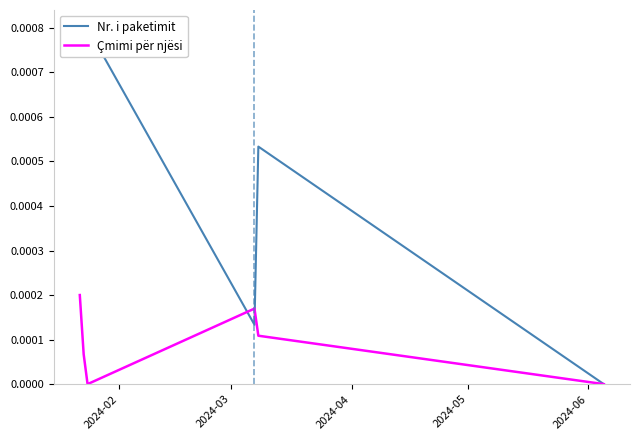

Is it true that Nr. i paketimit equals 0.0 at 2024-03?

False